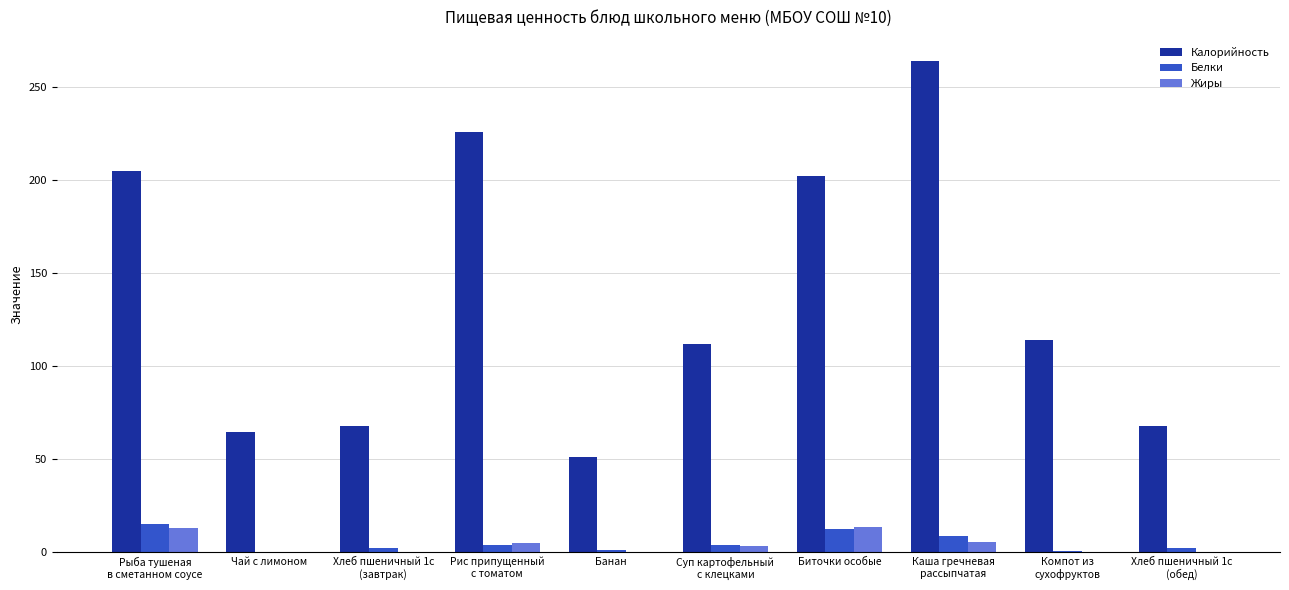

What is the approximate value of Калорийность at Биточки особые?

202.0